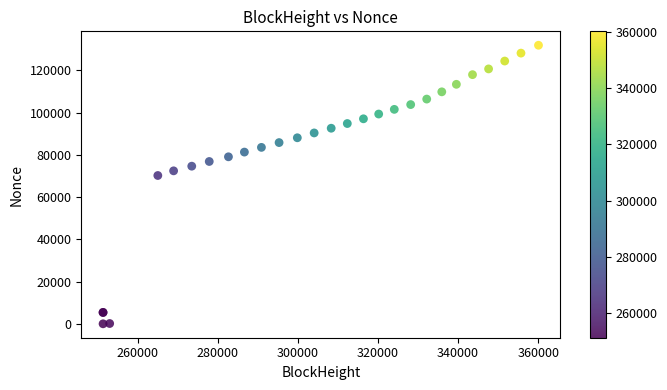

What Y value in the scatter plot is closest to 65912?

70186